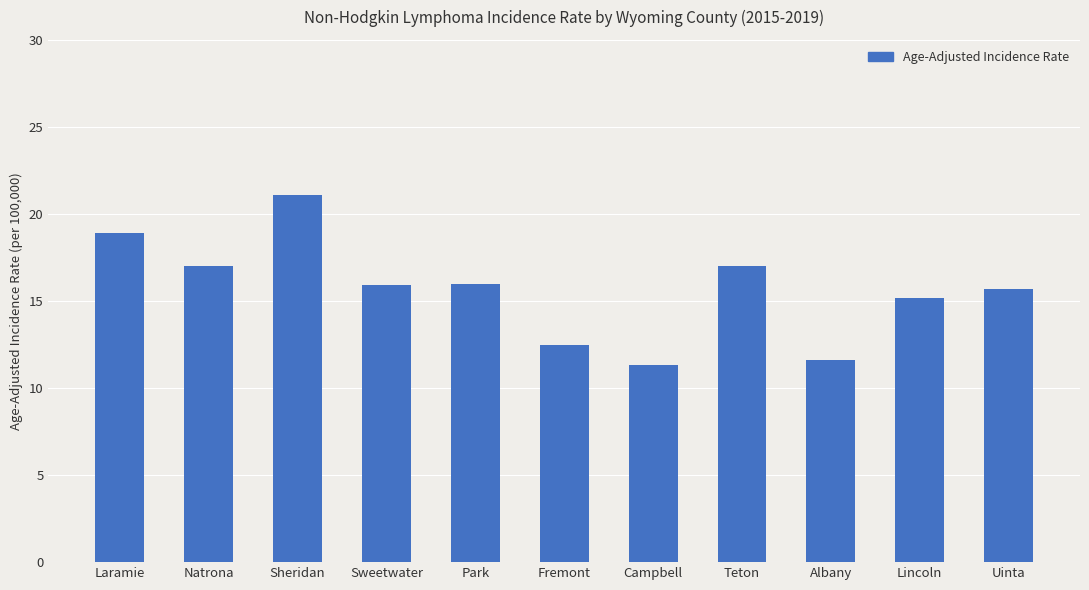

What is the label of the 6th bar from the left?

Fremont